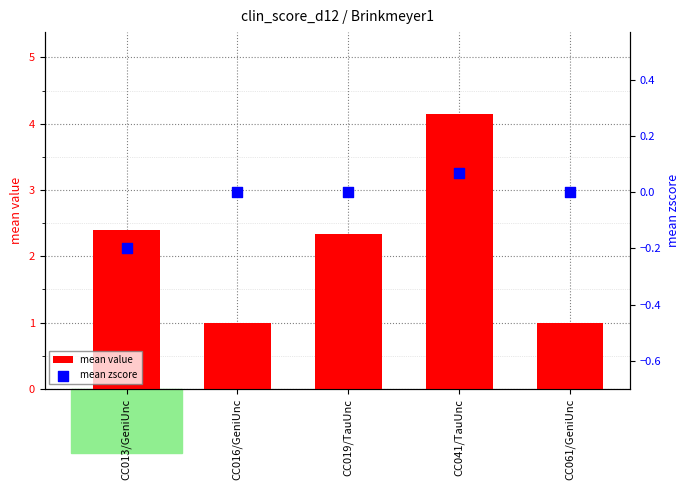

Is the value of mean value at CC041/TauUnc greater than the value of mean zscore at CC061/GeniUnc?

Yes